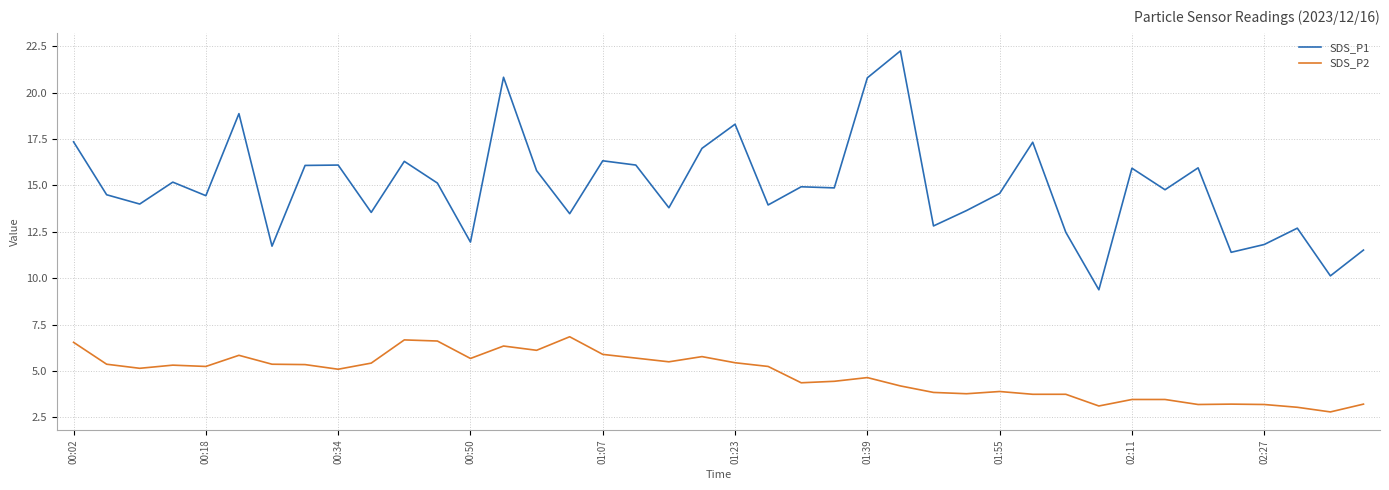

Rank the series by their maximum value, from lowest to highest.

SDS_P2, SDS_P1